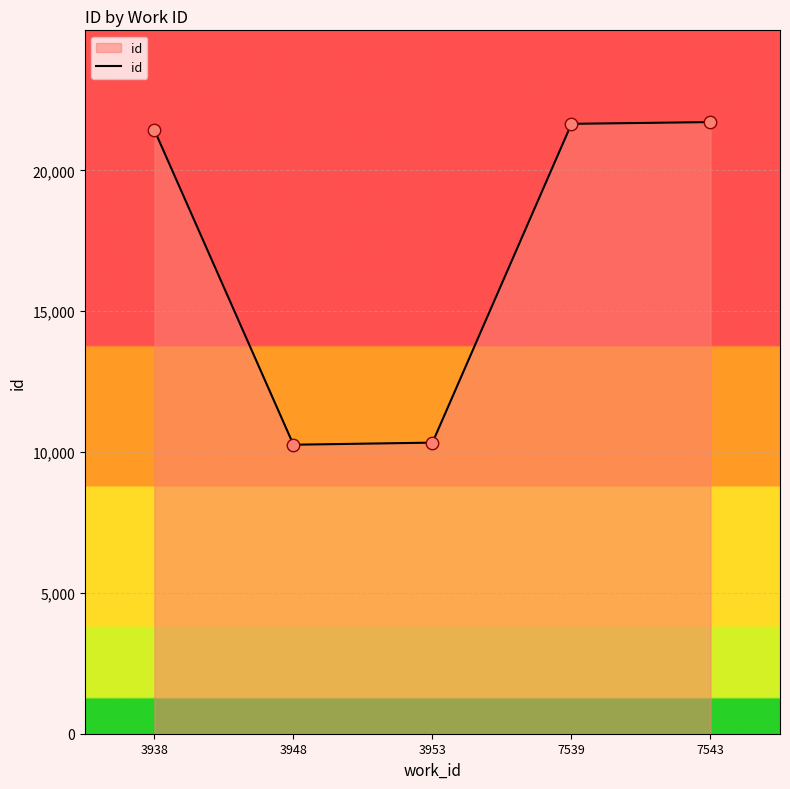

What is the change in value from 3938 to 7539?

+222.5